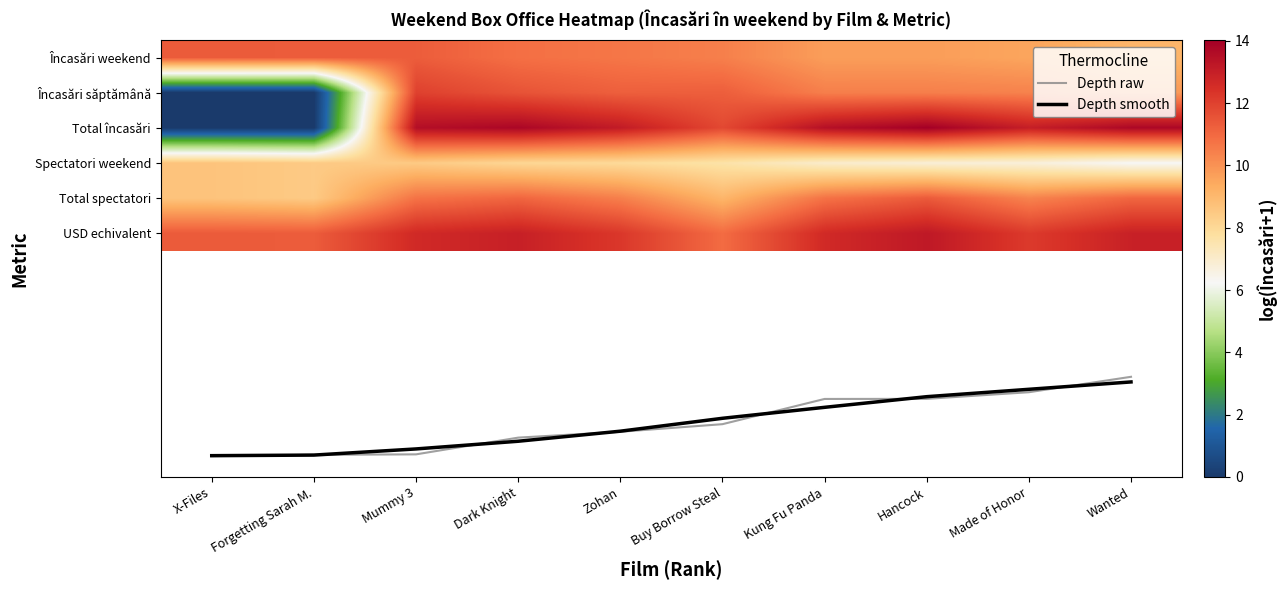

Between Mummy 3 and Kung Fu Panda, which is larger?

Mummy 3